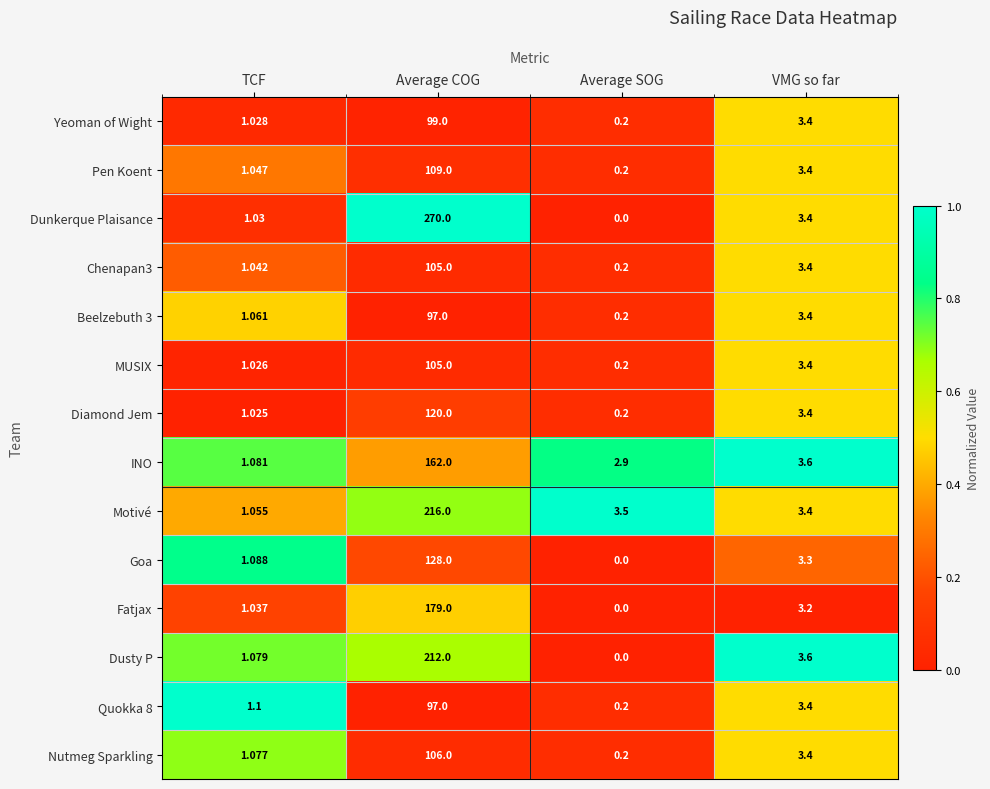

Where is MUSIX nearest to the value 52?

VMG so far